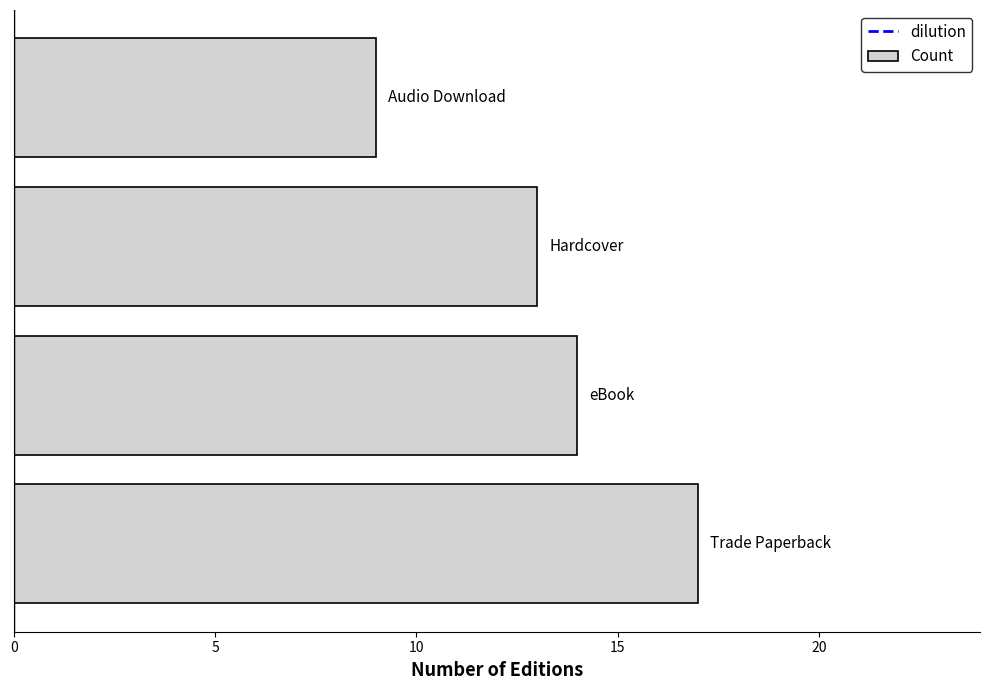

What is the difference between the maximum and second lowest values?

4